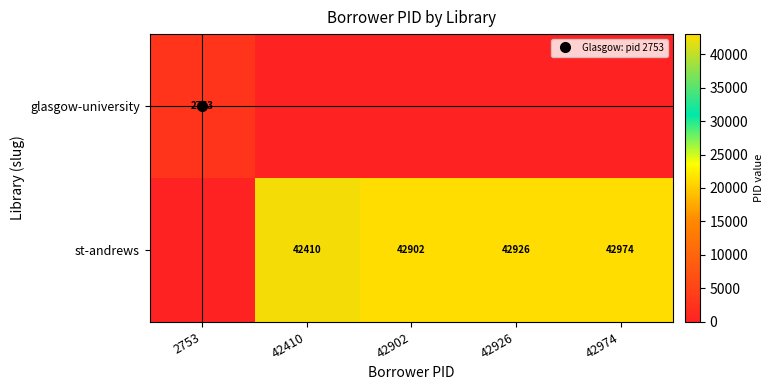

Rank the categories by glasgow-university value from highest to lowest.

2753, 42410, 42902, 42926, 42974